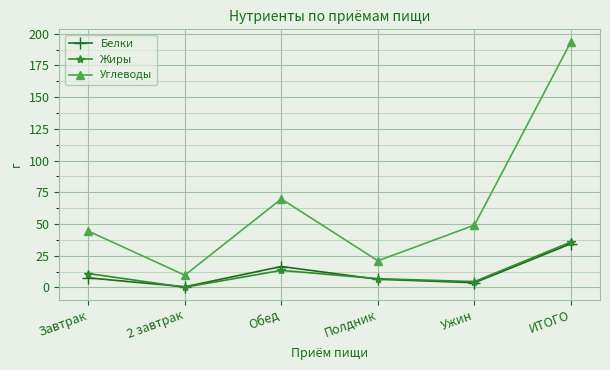

Reading left to right, transcribe all the data shown in this chart.

Белки: 7.5	0.5	16.4	6.4	3.7	34.5
Жиры: 10.9	0.1	13.4	6.8	4.6	35.8
Углеводы: 44.4	9.6	69.7	20.9	49.1	193.7